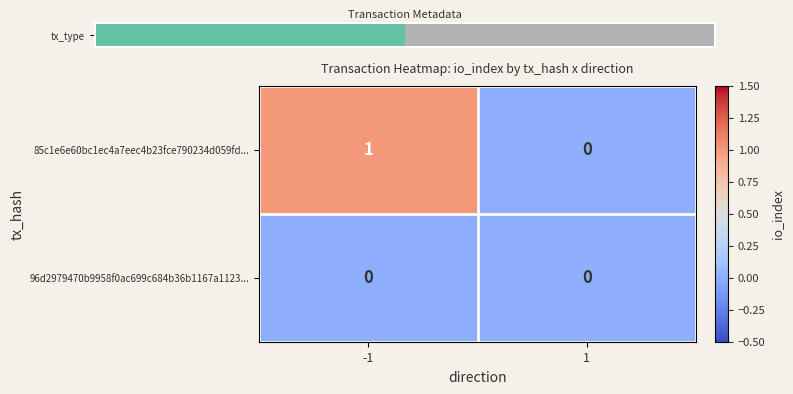

The value of 85c1e6e60bc1ec4a7eec4b23fce790234d059fd... at -1 is 1. True or false?

True